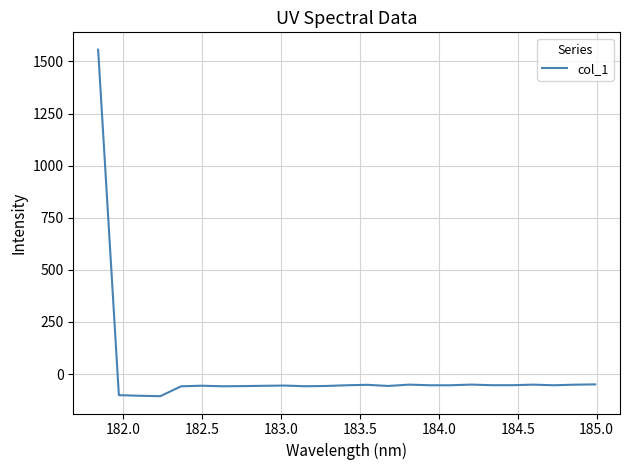

What is the smallest value displayed?

-106.2